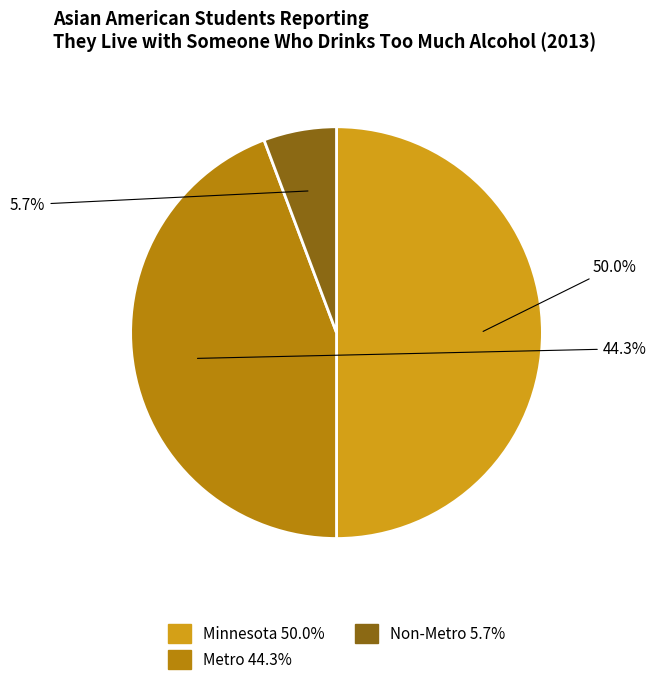

Is it true that Metro is 50% of the pie?

False